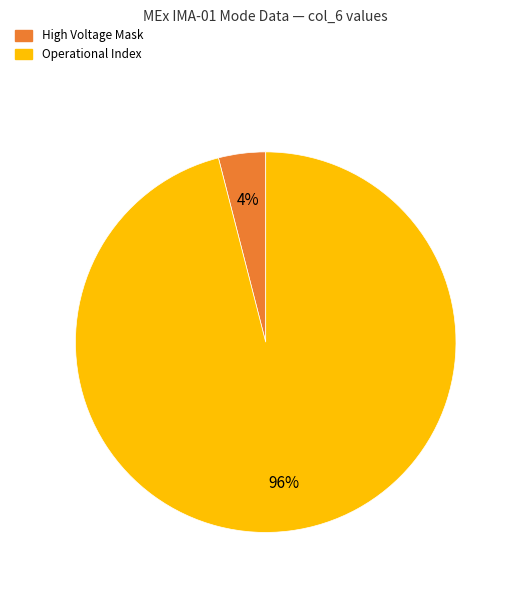

To the nearest percent, what is the difference between the High Voltage Mask and Operational Index slice percentages?

92%